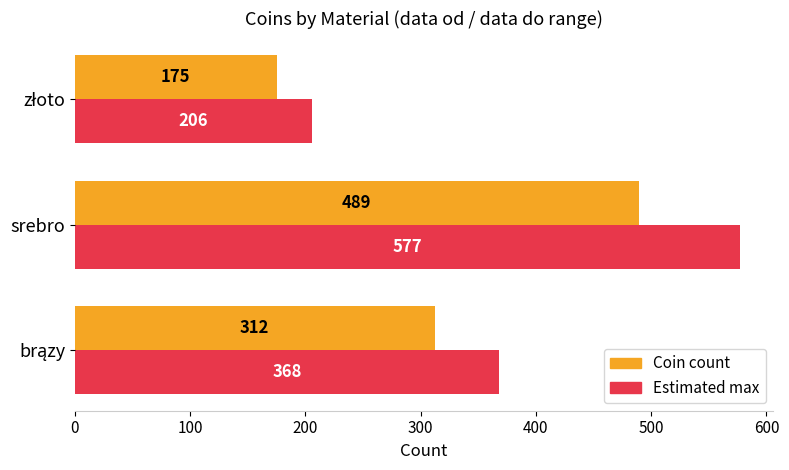

Which series has the largest range (max minus min)?

Estimated max